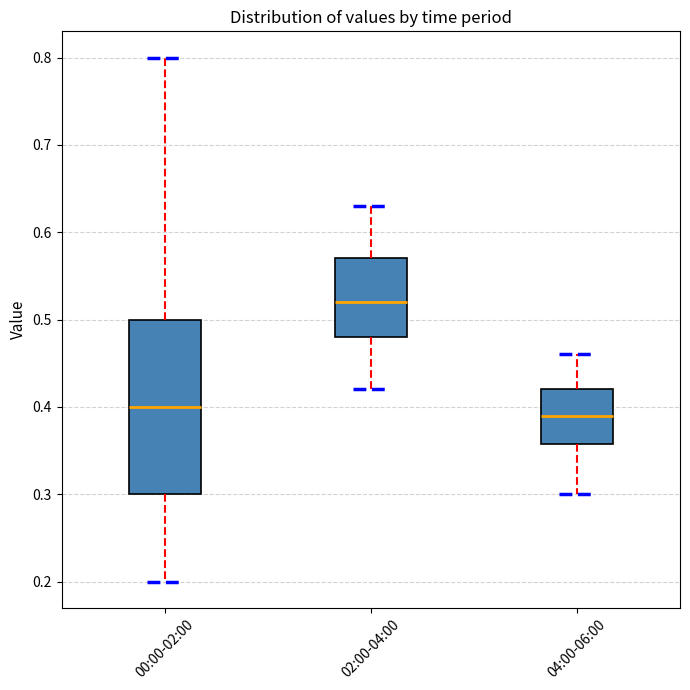

Which box has the highest median line?

02:00-04:00